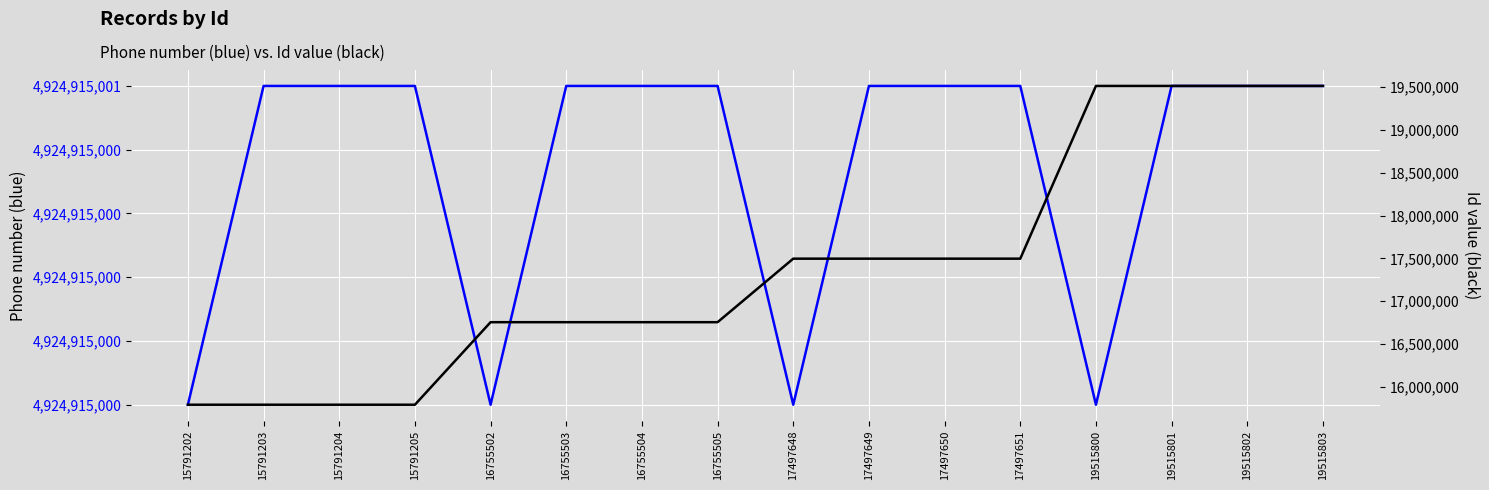

Reading left to right, extract all data points from this chart.

Records per Id group (blue): 15791202=4924915000	15791203=4924915001	15791204=4924915001	15791205=4924915001	16755502=4924915000	16755503=4924915001	16755504=4924915001	16755505=4924915001	17497648=4924915000	17497649=4924915001	17497650=4924915001	17497651=4924915001	19515800=4924915000	19515801=4924915001	19515802=4924915001	19515803=4924915001
Id value (black): 15791202=15791202	15791203=15791203	15791204=15791204	15791205=15791205	16755502=16755502	16755503=16755503	16755504=16755504	16755505=16755505	17497648=17497648	17497649=17497649	17497650=17497650	17497651=17497651	19515800=19515800	19515801=19515801	19515802=19515802	19515803=19515803